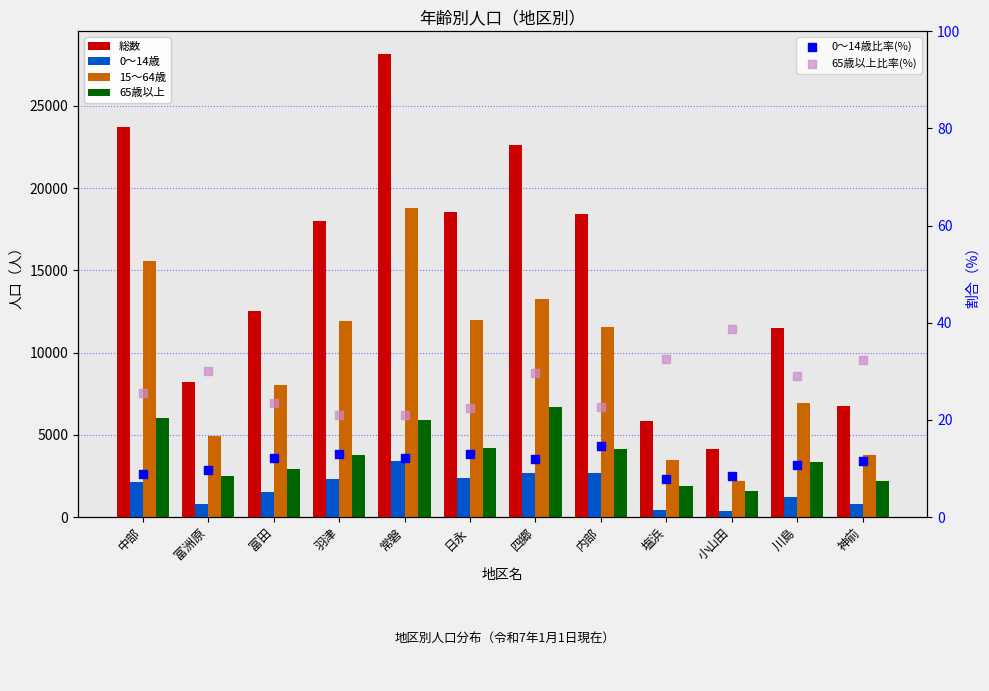

What is the total value across all series at 小山田?

8345.1